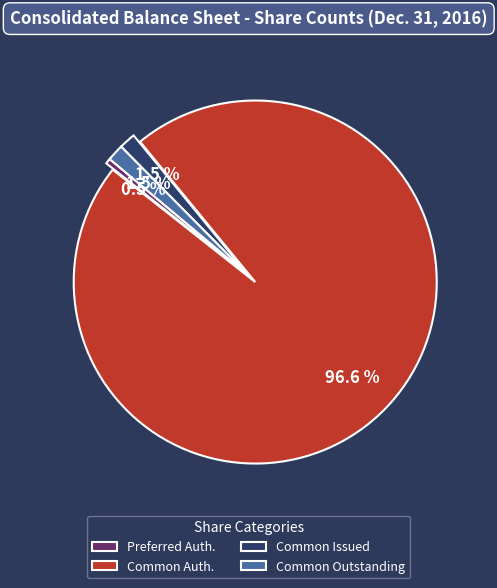

Combined, do Common Auth. and Common Issued account for over 50%?

Yes